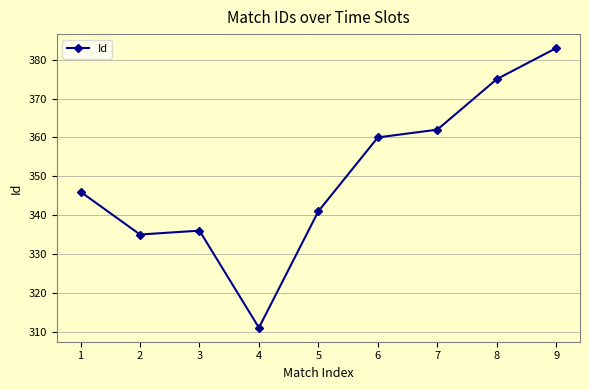

How many points are higher than both their immediate neighbors (excluding endpoints)?

1